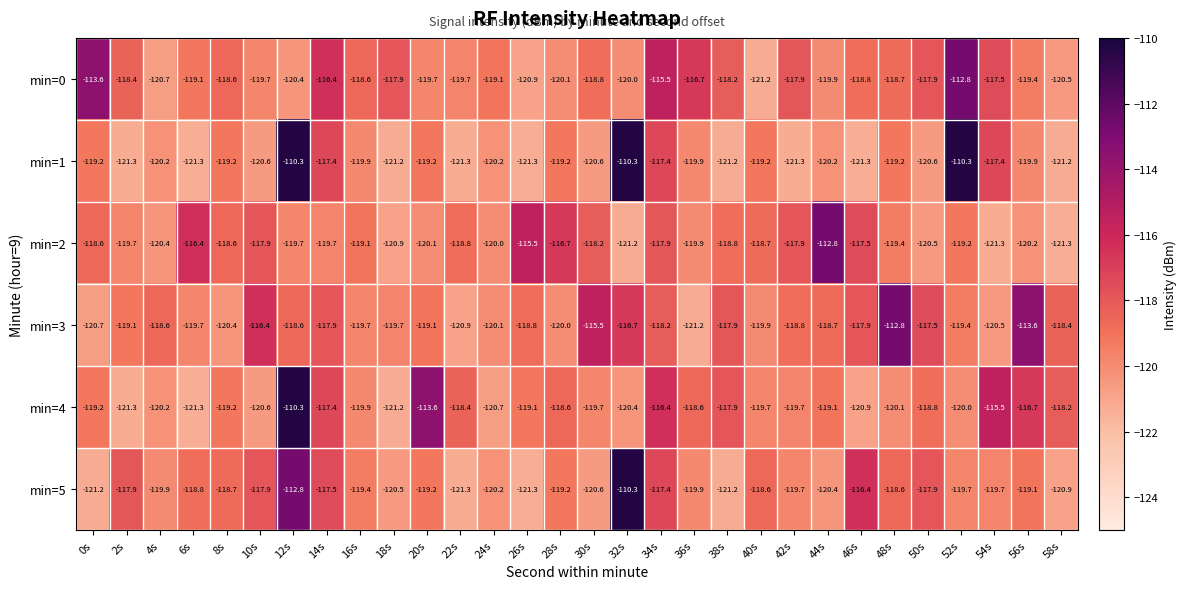

Rank the series at 40s from lowest to highest value.

min=0, min=3, min=4, min=1, min=2, min=5